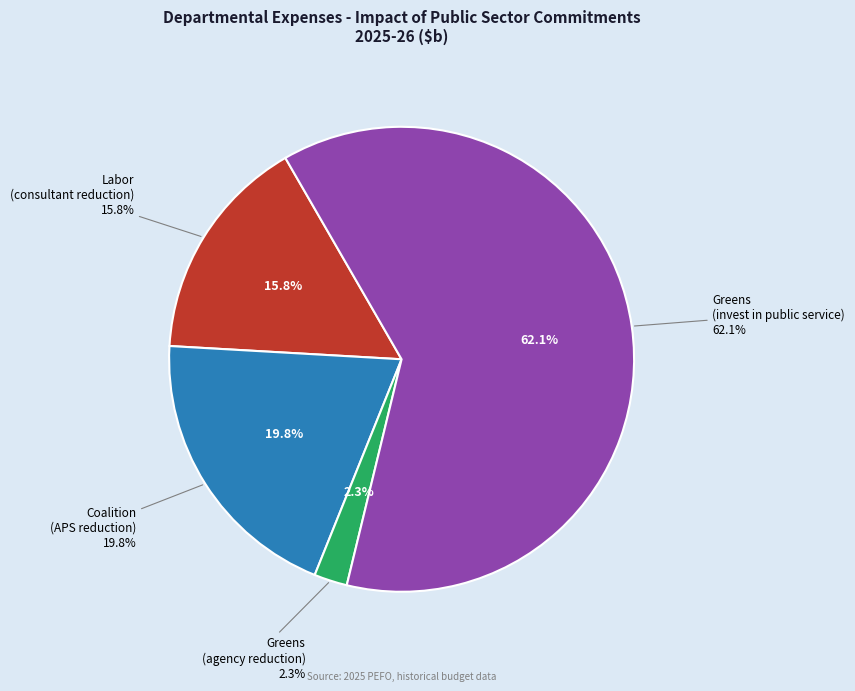

Between Public Sector - Reduce agency spending (Greens) and Invest in the public service (Greens), which is larger?

Invest in the public service (Greens)